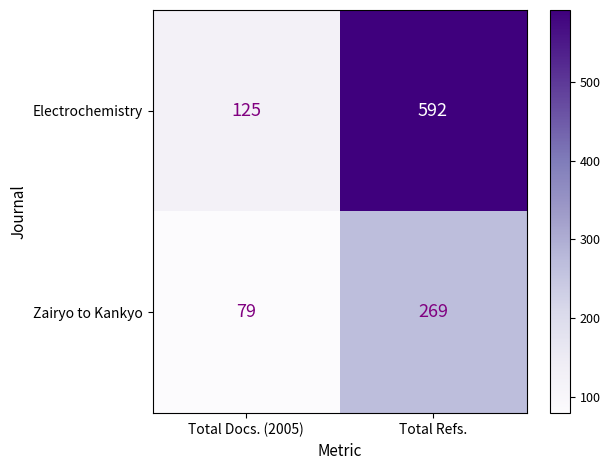

What is the average value of the Zairyo to Kankyo series?

174